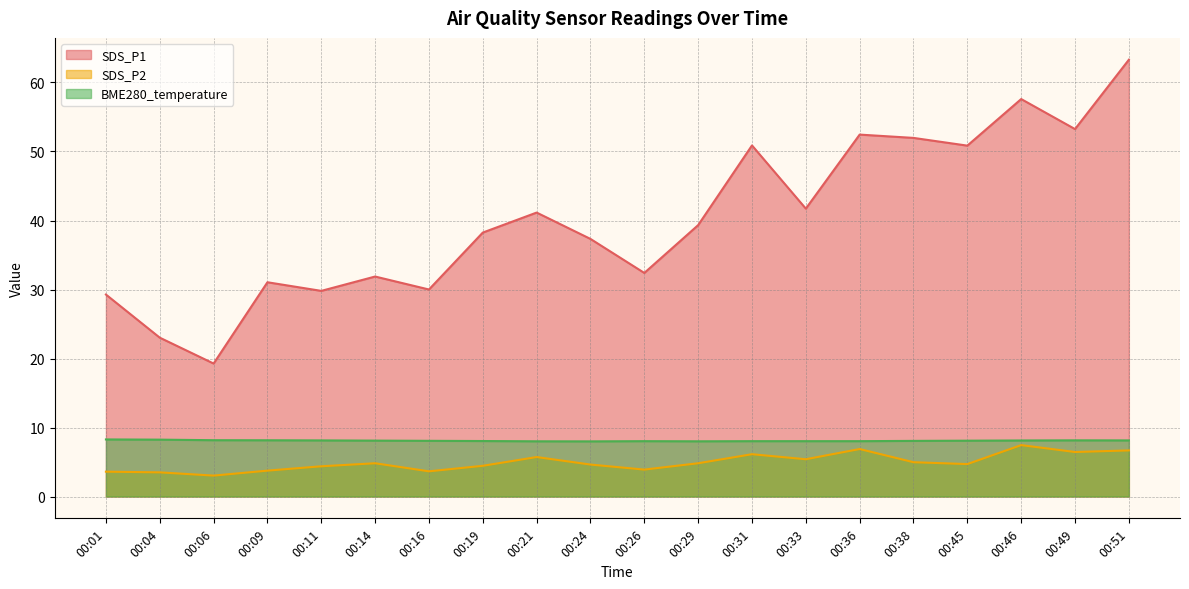

Where is SDS_P1 nearest to the value 41?

00:21